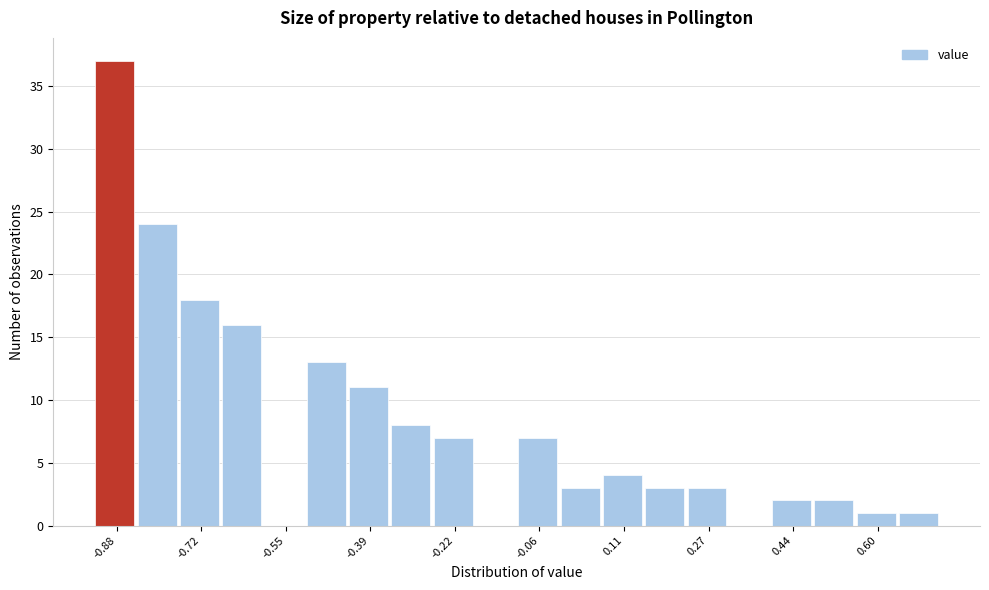

Over which range of the x-axis is the bar tallest?

-0.92 to -0.84